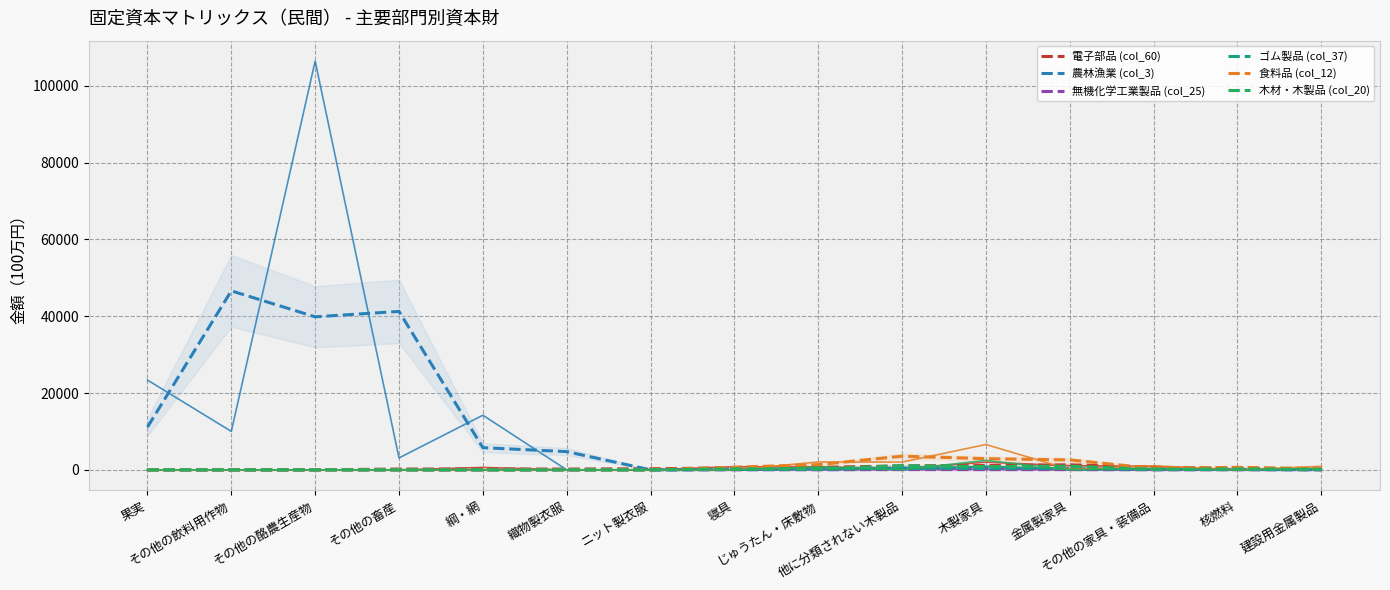

The 農林漁業 (col_3) series shows 39833.7 at その他の酪農生産物. True or false?

True